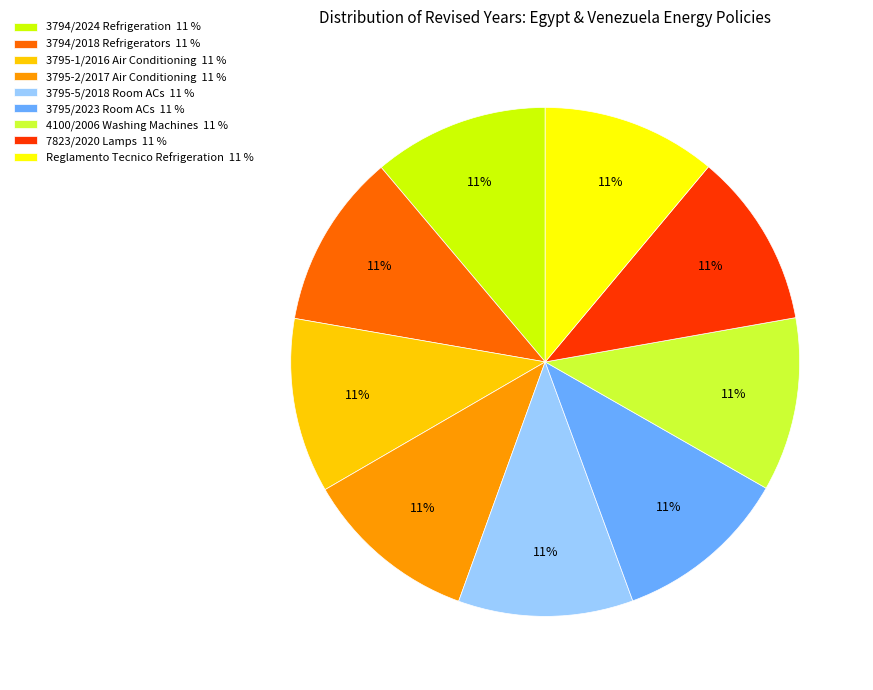

Combined, do 7823/2020 Lamps 11 % and 3795-2/2017 Air Conditioning 11 % account for over 50%?

No